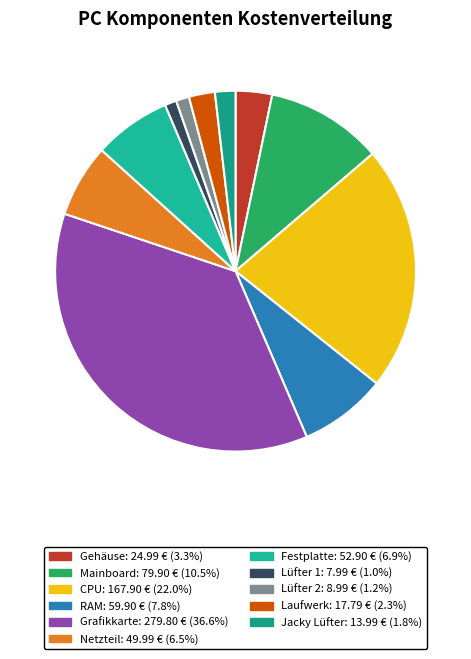

Rank the categories by value from highest to lowest.

Grafikkarte, CPU, Mainboard, RAM, Festplatte, Netzteil, Gehäuse, Laufwerk, Jacky Lüfter, Lüfter 2, Lüfter 1